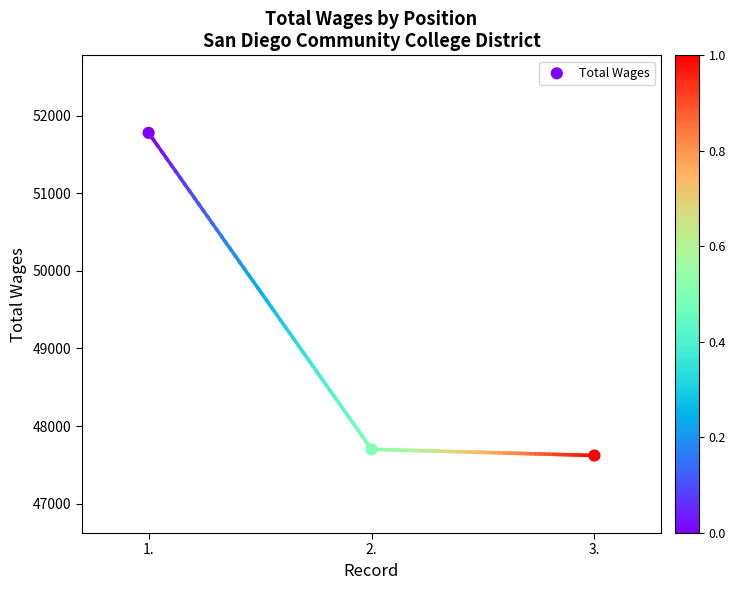

What Y value in the scatter plot is closest to 49700?

47700